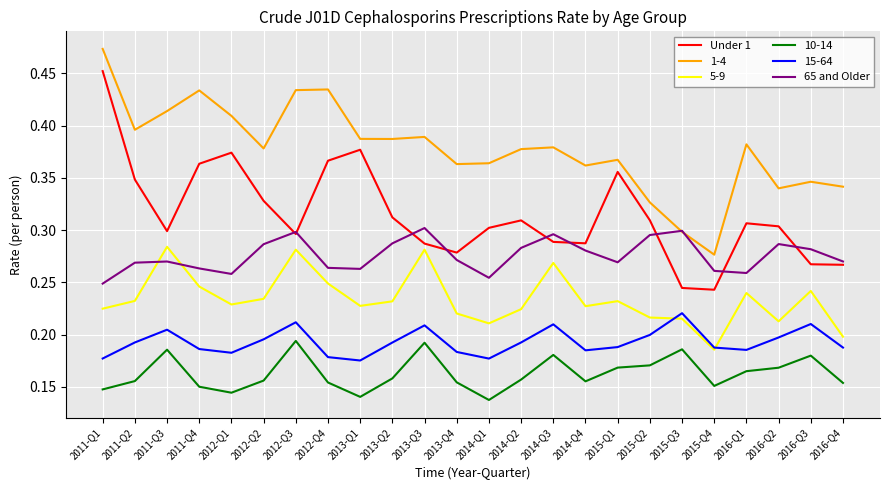

What position from the left is 2016-Q1?

21